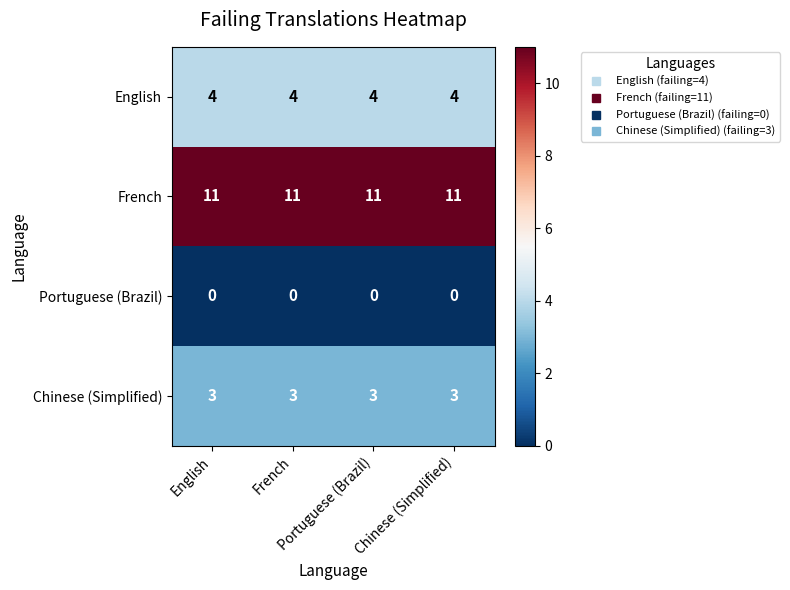

What is the maximum value shown in the chart?

11